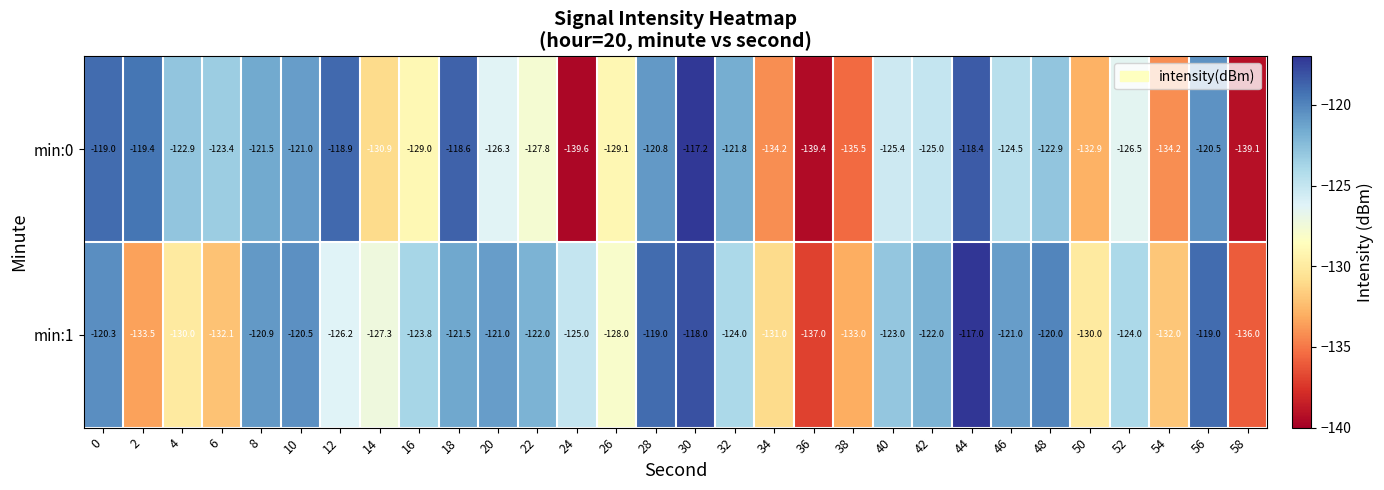

At which label is min:0 closest to -128?

22